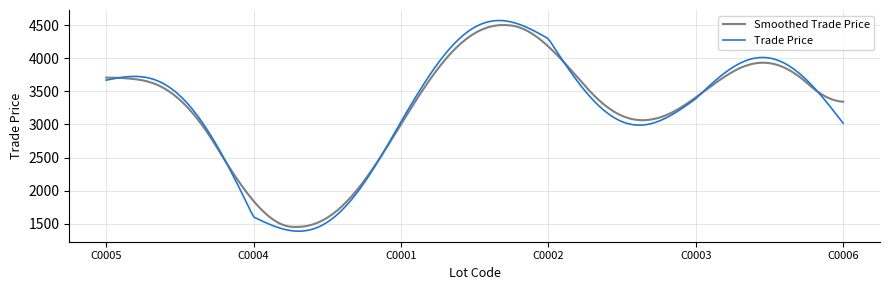

What is the greatest value displayed?

4571.3